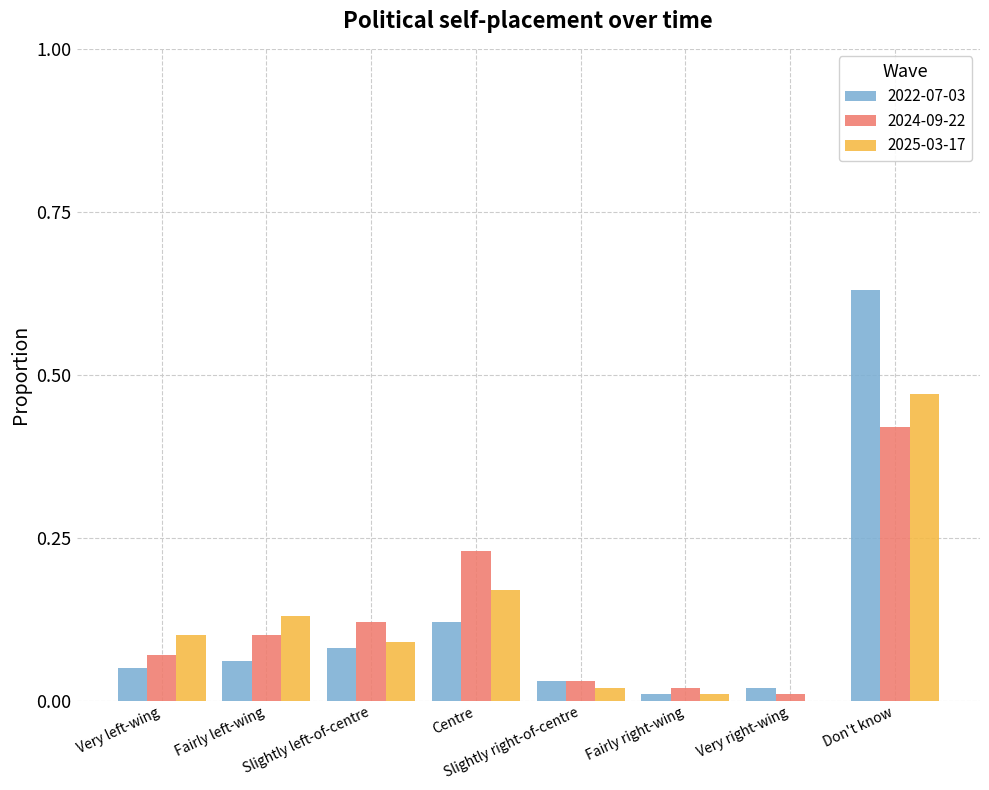

Where is 2024-09-22 nearest to the value 0?

Very right-wing